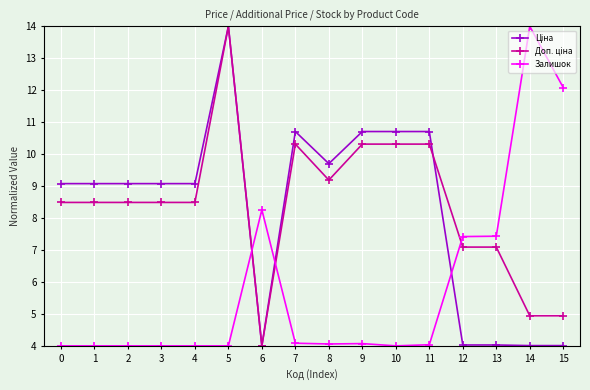

What is the value of the Залишок point at the 8th from the left?

4.1